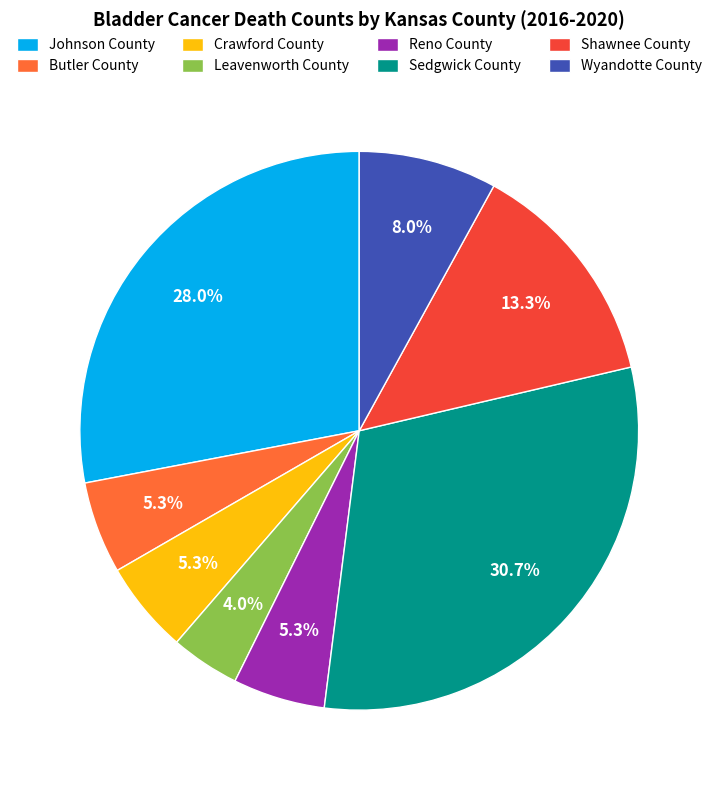

What is the total percentage of Sedgwick County and Reno County?

36.0%